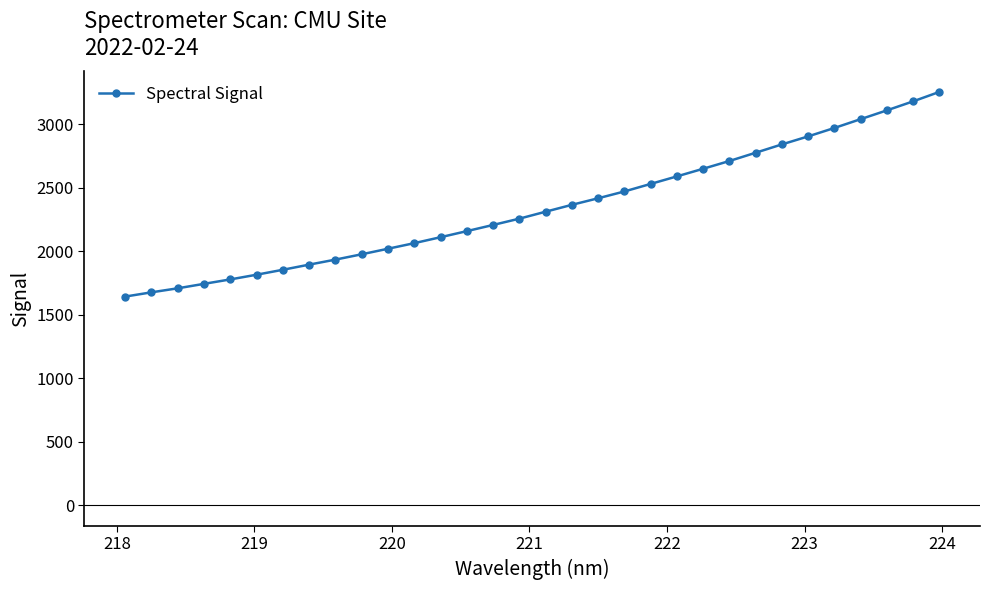

What is the difference between the second highest and second lowest values?

1504.1